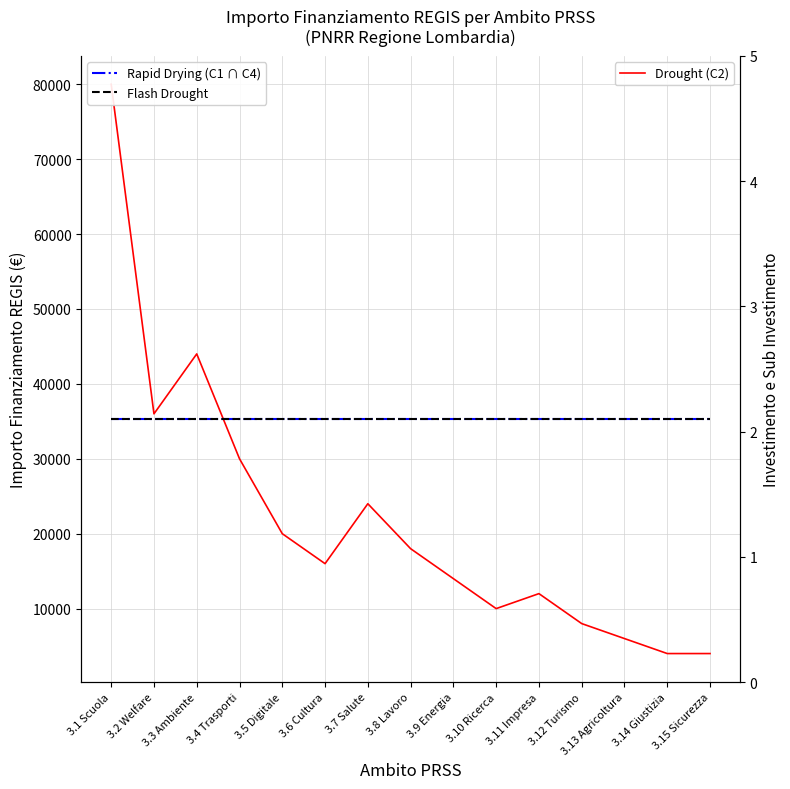

The Rapid Drying (C1 ∩ C4) series shows 1.0 at 3.12 Turismo. True or false?

False